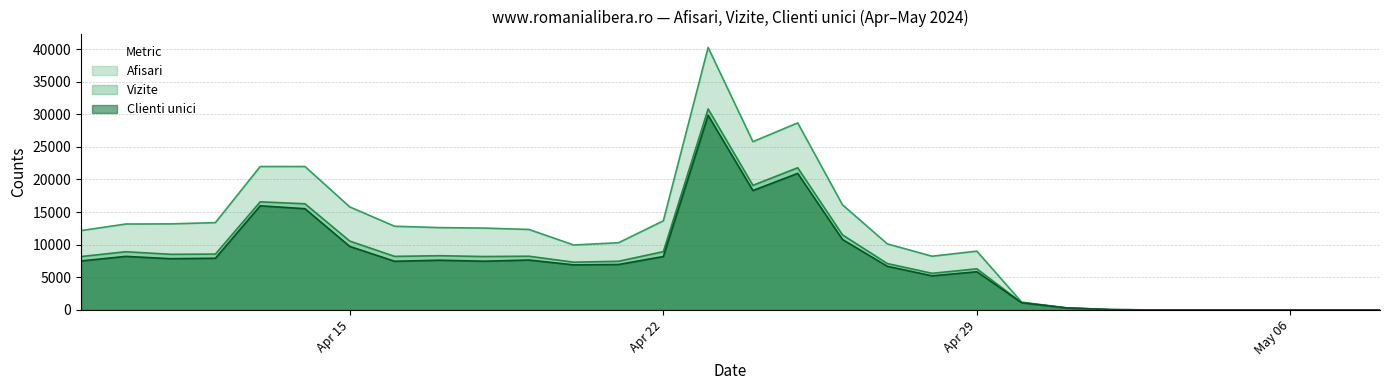

What is the highest value of the Clienti unici series?

29841